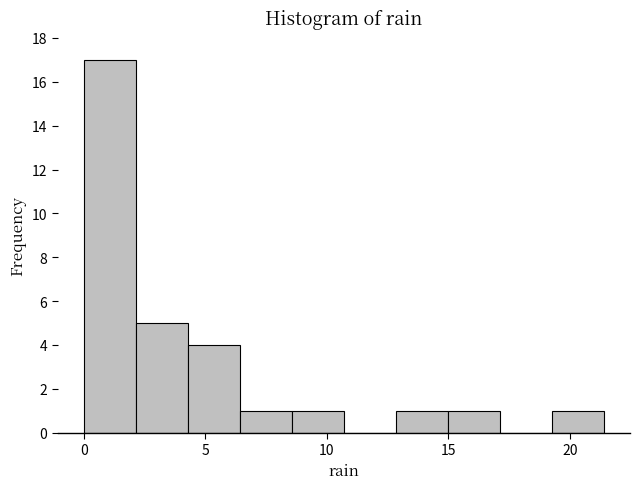

Reading left to right, list every bar in this chart as the range it spans on the x-axis followed by its height. Neither the bar edges nor the heights are printed on the chart, so give them approximately, as read against the axes.

0.0 to 2.0: 17
2.0 to 4.5: 5
4.5 to 6.5: 4
6.5 to 8.5: 1
8.5 to 10.5: 1
10.5 to 13.0: 0
13.0 to 15.0: 1
15.0 to 17.0: 1
17.0 to 19.5: 0
19.5 to 21.5: 1